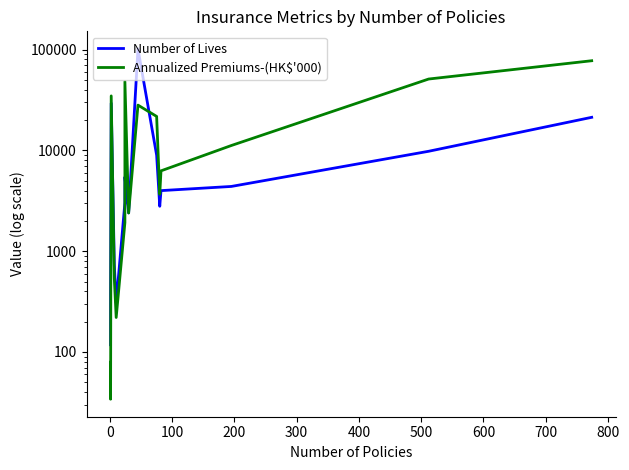

After their last crossing, which series has the higher values: Annualized Premiums-(HK$'000) or Number of Lives?

Annualized Premiums-(HK$'000)